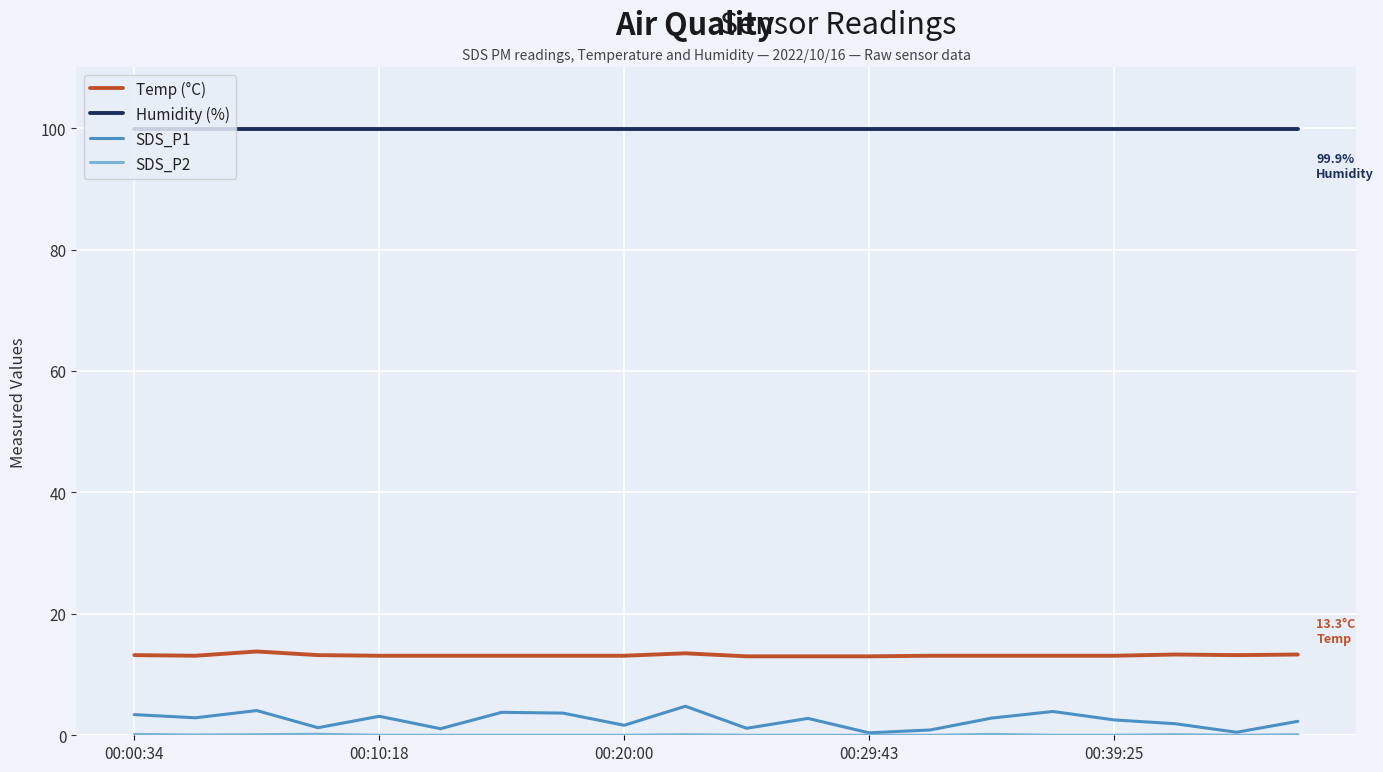

What is the sum of all Temp (°C) values?

263.5